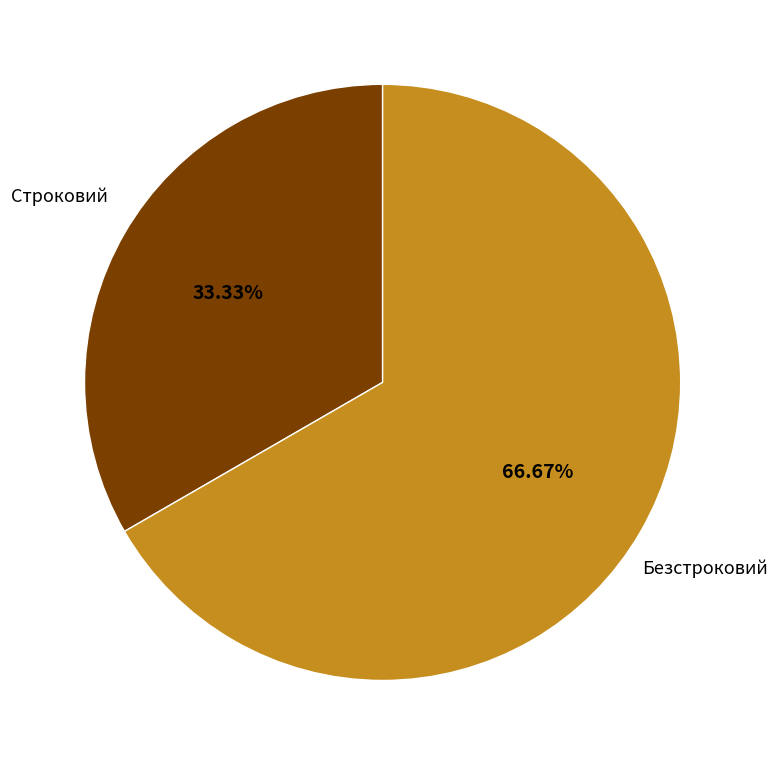

Is it true that Строковий is 22% of the pie?

False